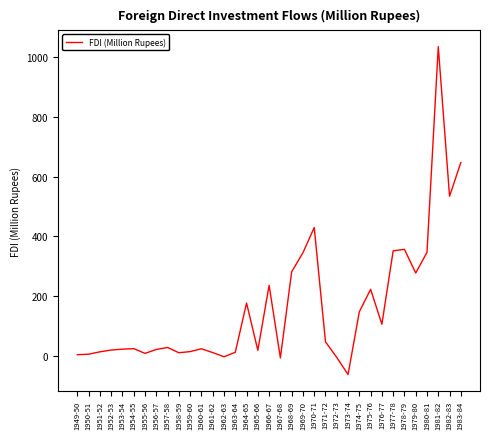

At which category does the chart reach its peak across all series?

1981-82